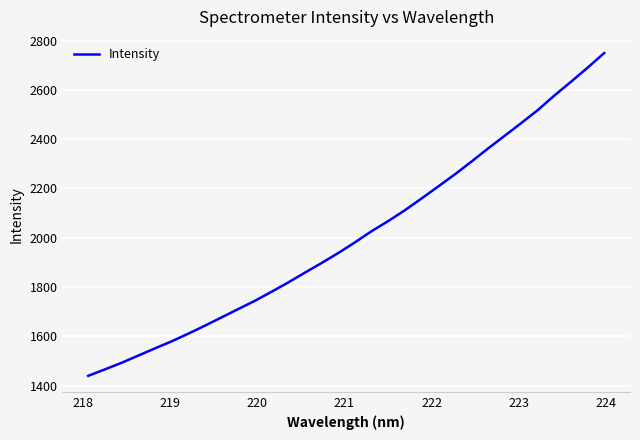

What is the greatest value displayed?

2749.5